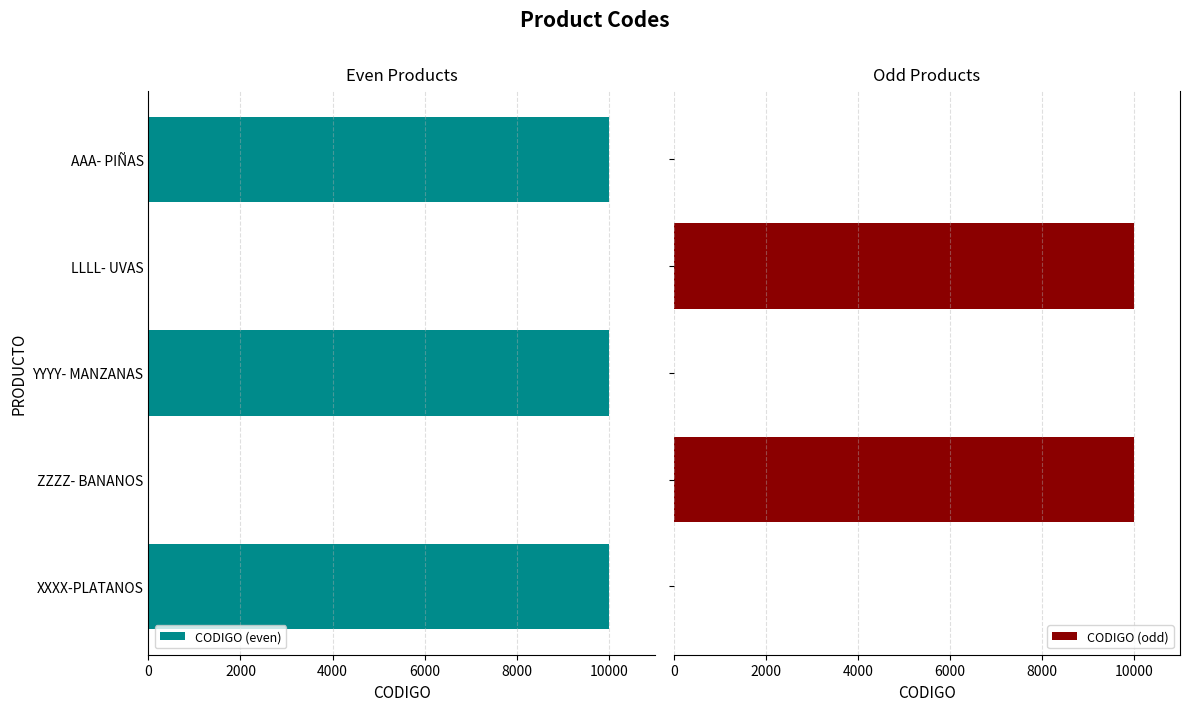

What is the highest value of the CODIGO (odd) series?

10004